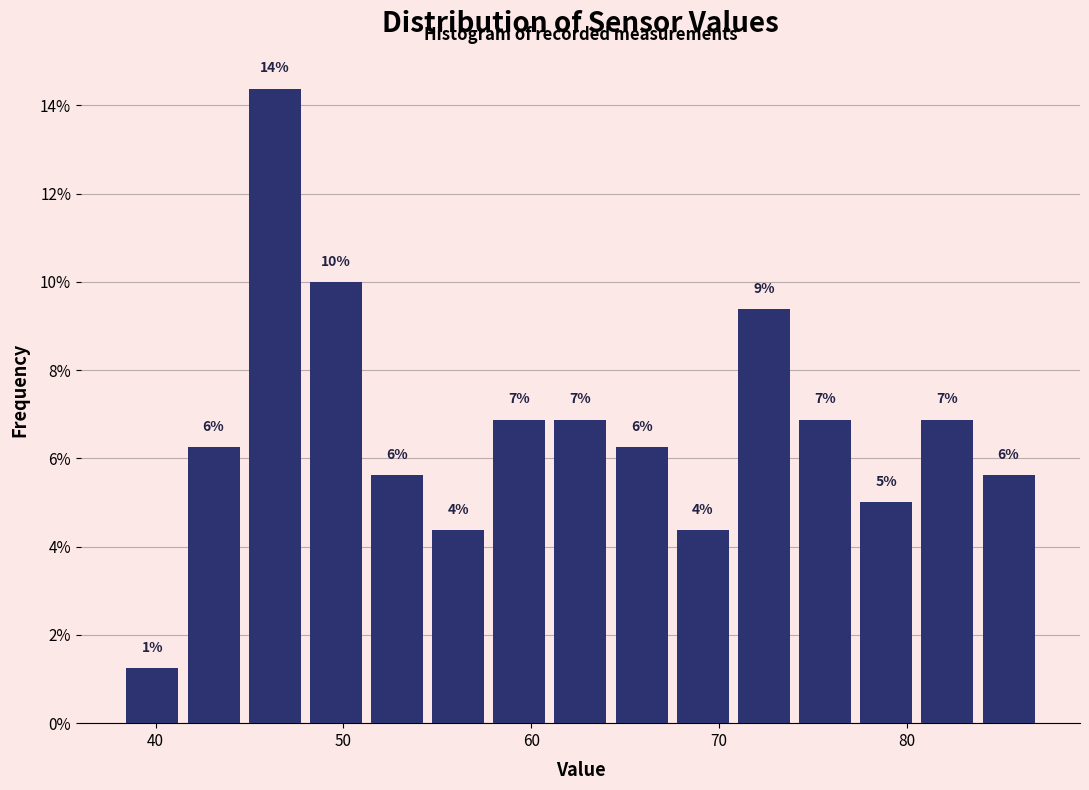

Around what value on the x-axis is the tallest bar? Give the approximate position of its centre, as read against the axis.

46